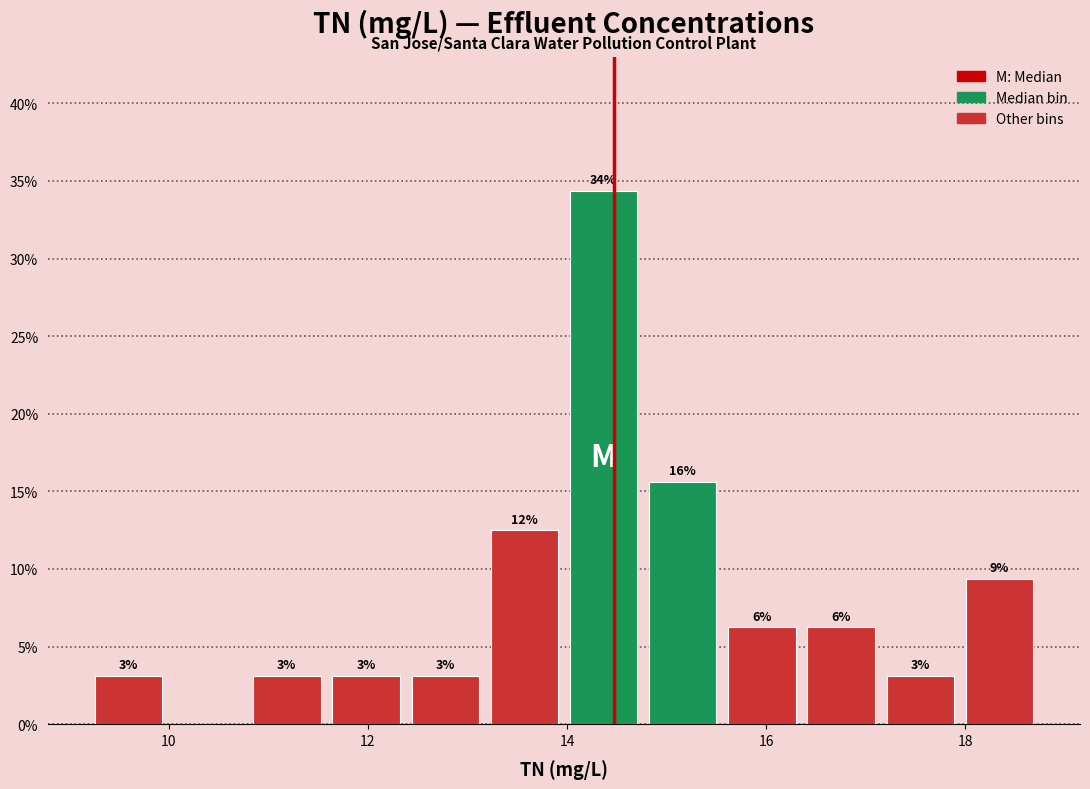

Around what value on the x-axis is the tallest bar? Give the approximate position of its centre, as read against the axis.

14.4